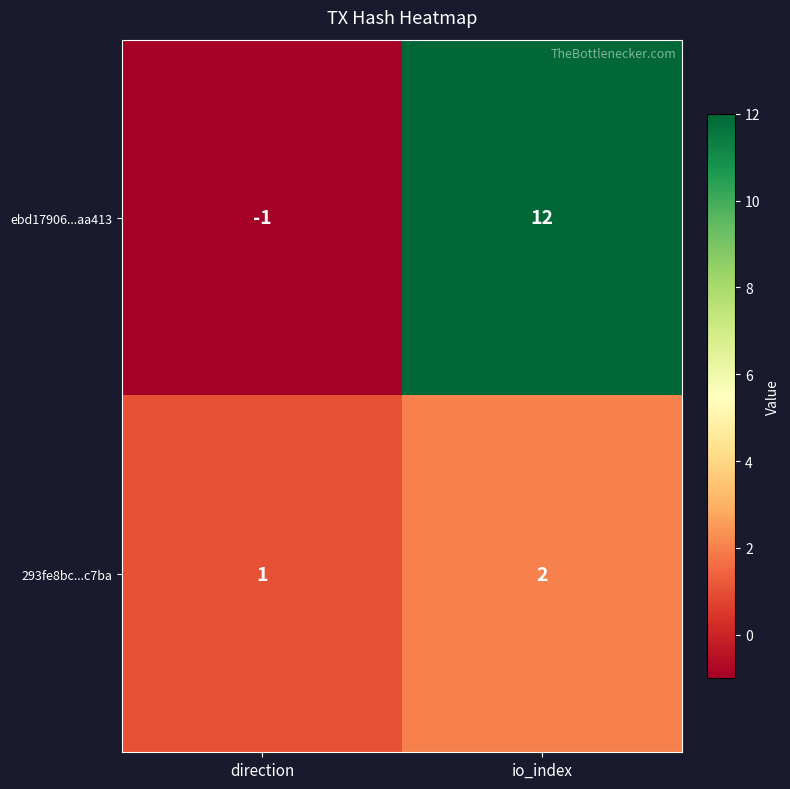

The value of 293fe8bc...c7ba at direction is 1. True or false?

True